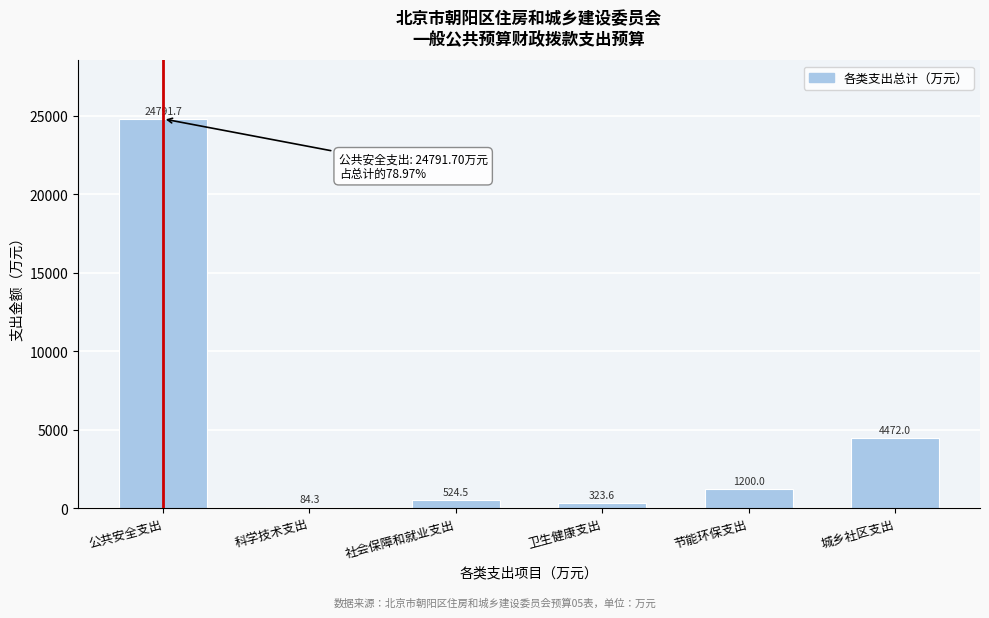

Reading right to left, what are all the values shown in this chart?

城乡社区支出=4472.0	节能环保支出=1200.0	卫生健康支出=323.6	社会保障和就业支出=524.5	科学技术支出=84.3	公共安全支出=24791.7